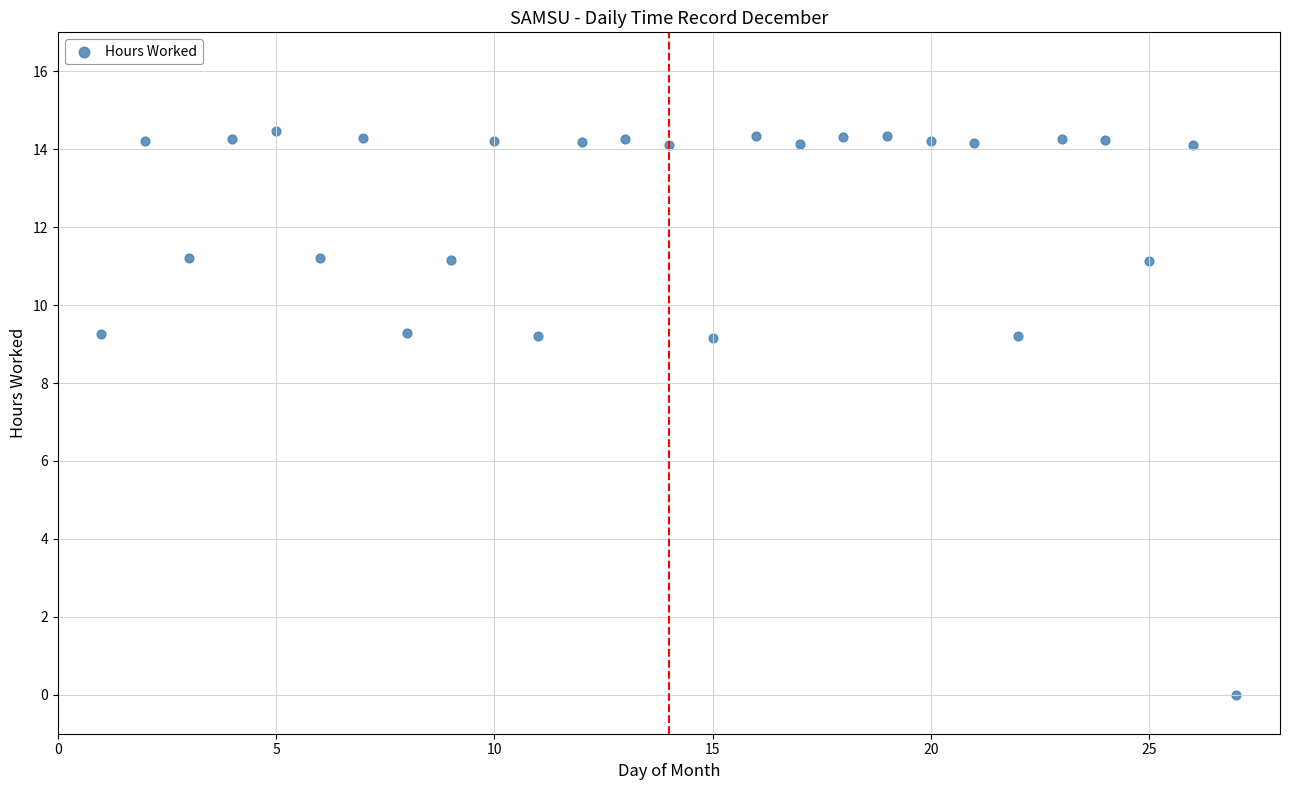

What is the range of Y values (max minus min)?

14.5